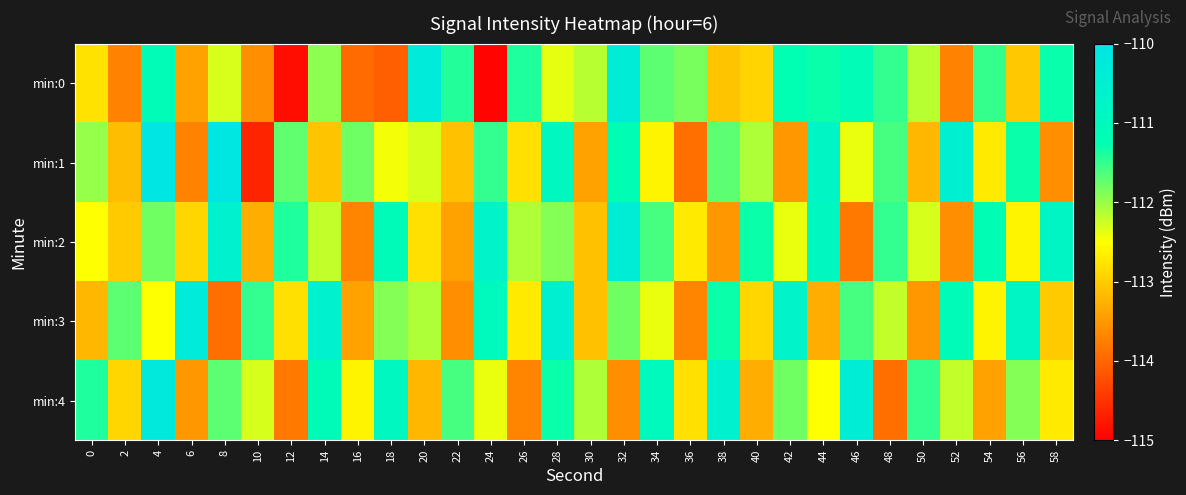

Which series has the widest spread of values?

min:0